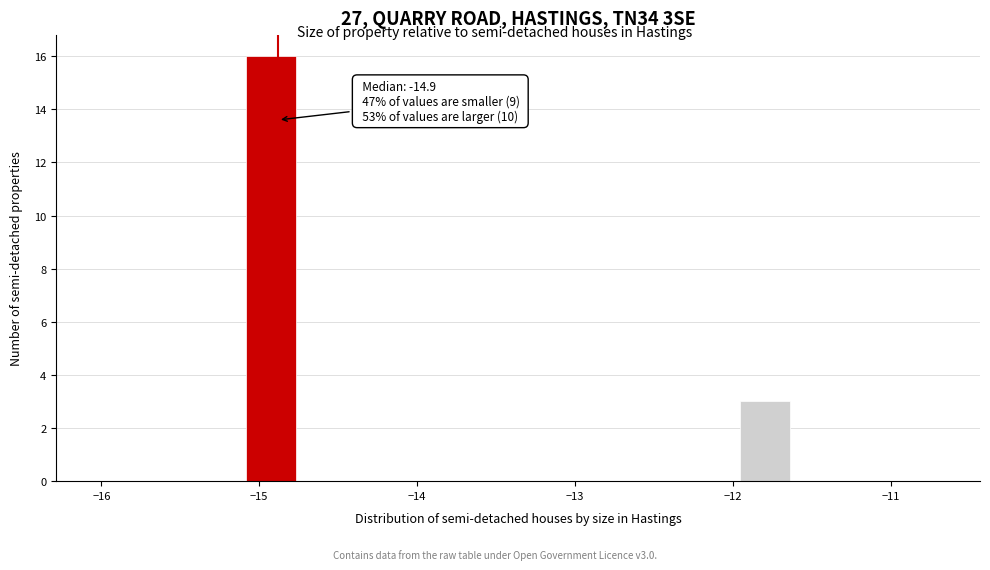

Around what value on the x-axis is the tallest bar? Give the approximate position of its centre, as read against the axis.

-14.9